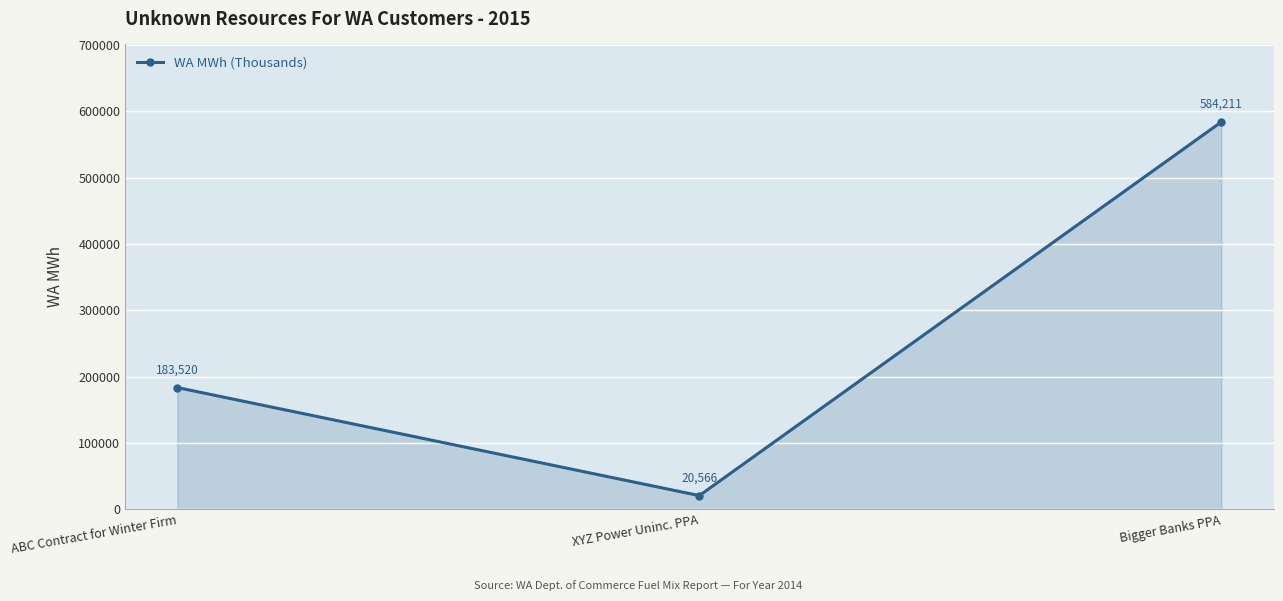

Rank the categories by value from lowest to highest.

XYZ Power Uninc. PPA, ABC Contract for Winter Firm, Bigger Banks PPA